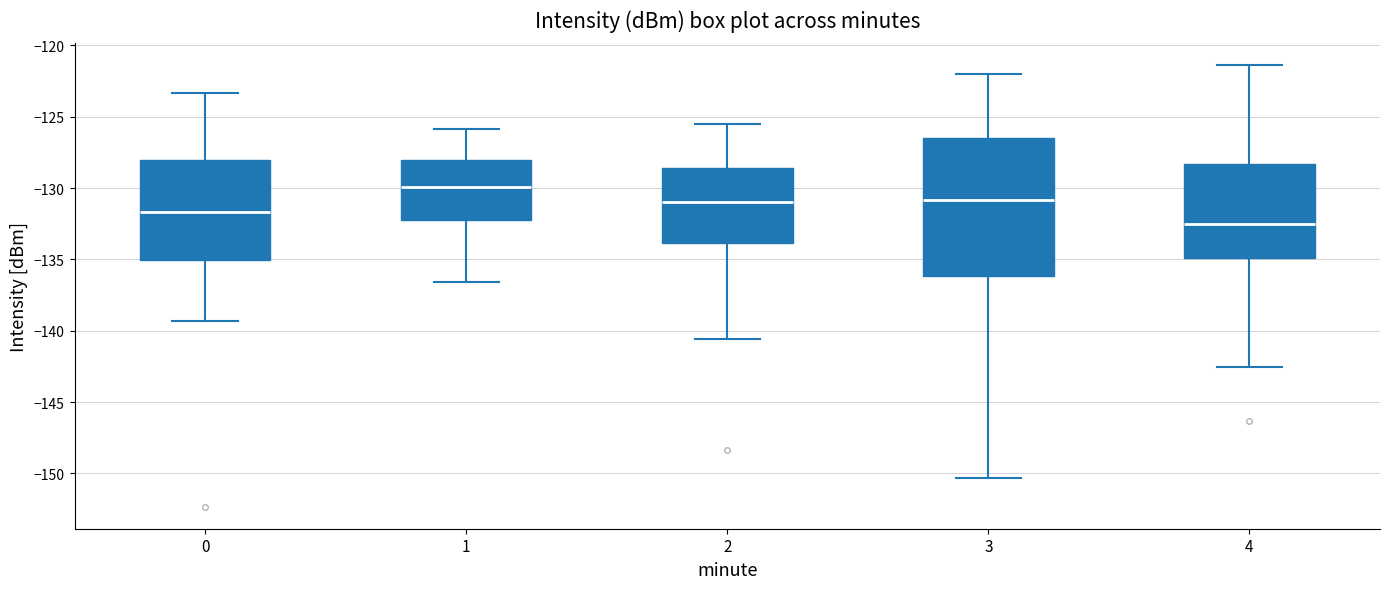

Comparing the boxes themselves (not the whiskers), which one is the tallest?

3